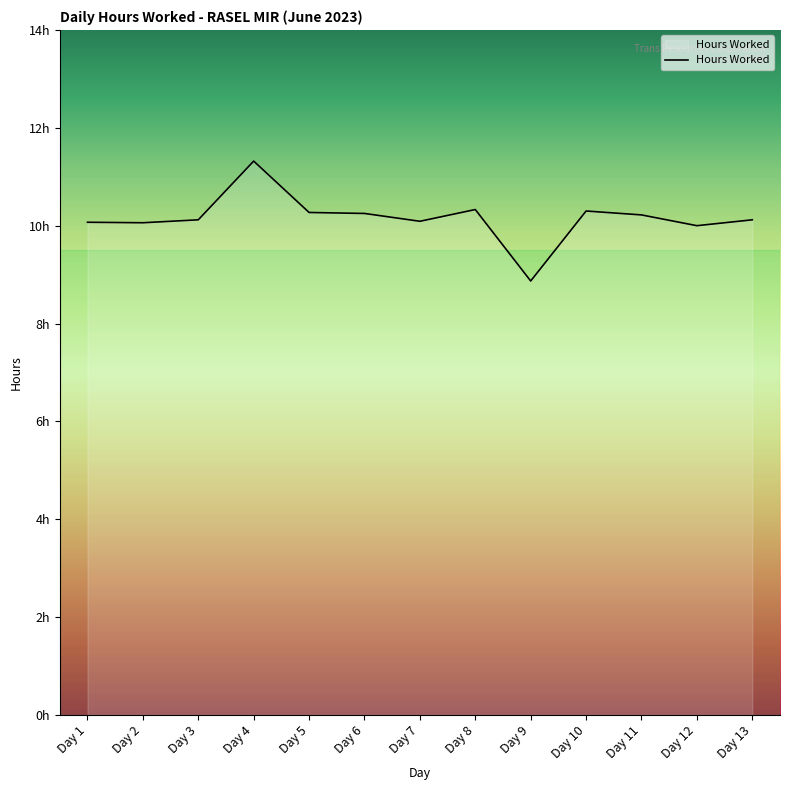

Does the chart have visible grid lines?

No